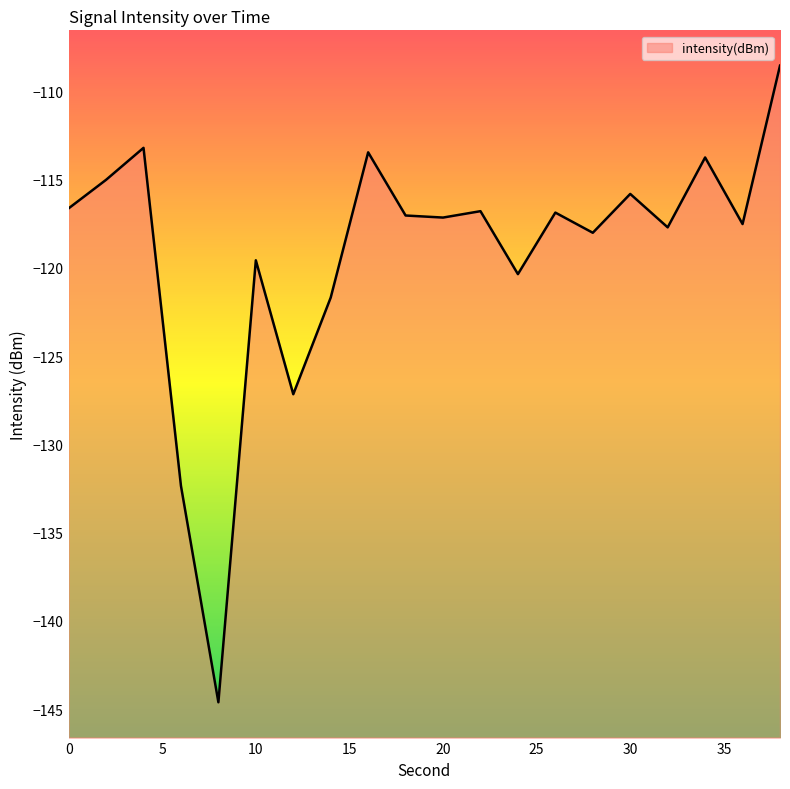

List the labels in order of value, largest first.

38, 4, 16, 34, 2, 30, 0, 22, 26, 18, 20, 36, 32, 28, 10, 24, 14, 12, 6, 8